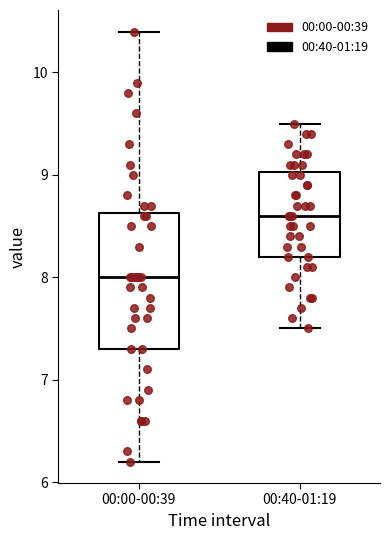

Where is the upper edge of the box for 00:40-01:19 on the y-axis? The values are not printed on the chart, so give them approximately, as read against the axis.

9.0